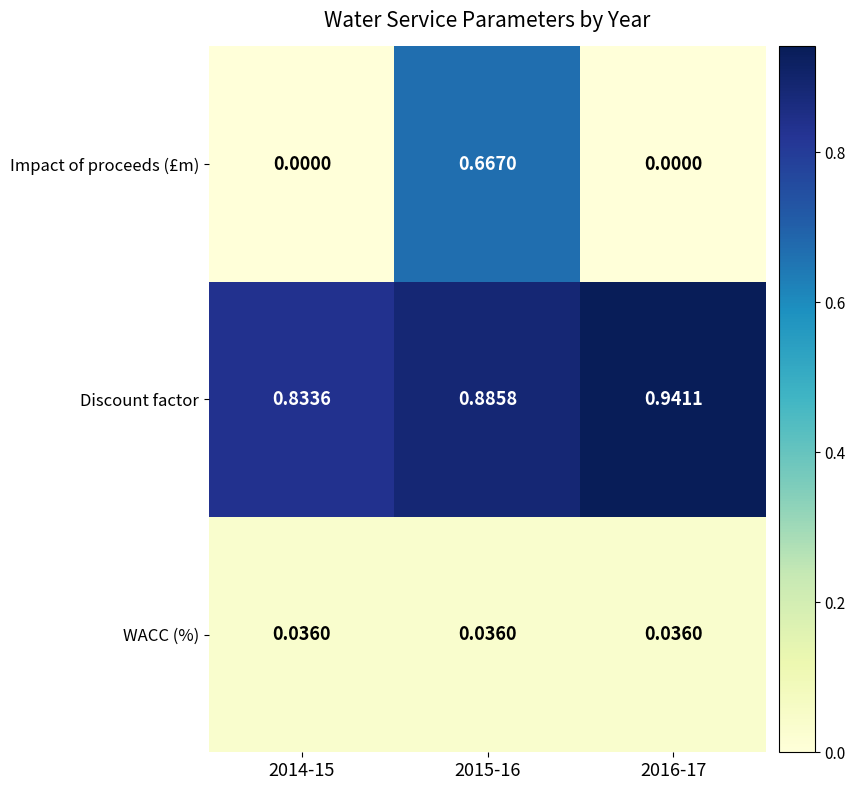

Count the number of data series in this chart.

3